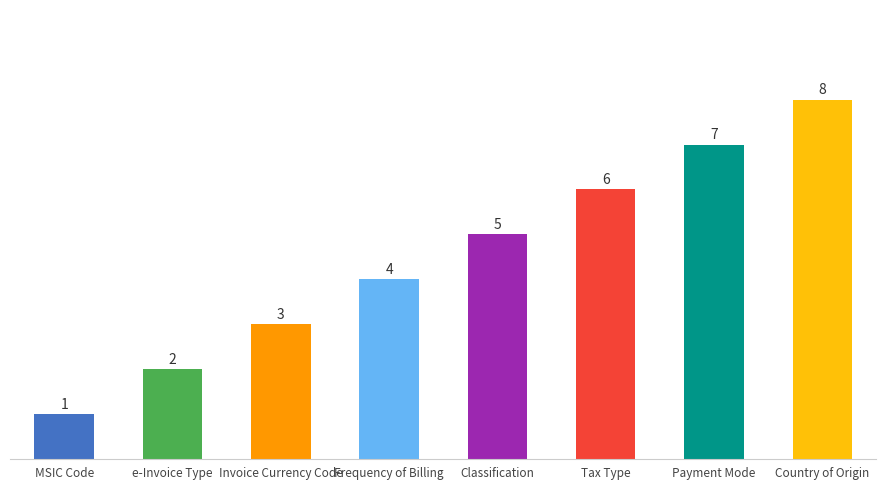

List the labels in order of value, smallest first.

MSIC Code, e-Invoice Type, Invoice Currency Code, Frequency of Billing, Classification, Tax Type, Payment Mode, Country of Origin